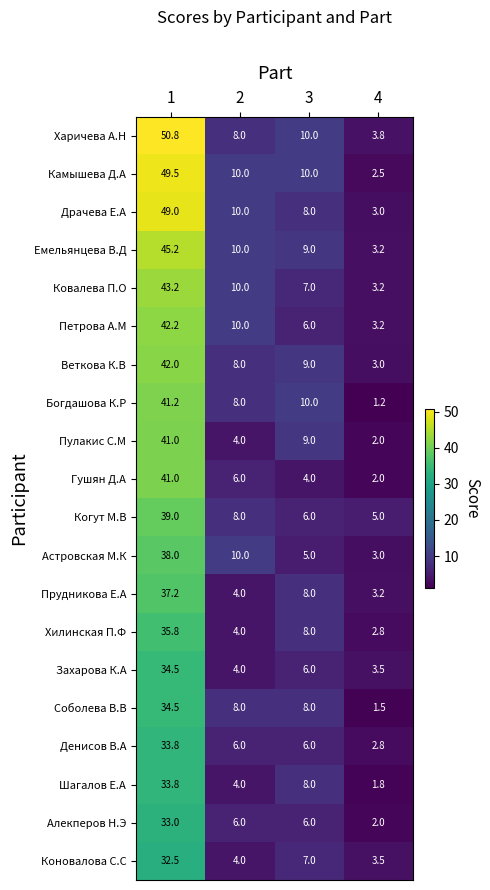

What is the sum of all Богдашова К.Р values?

60.4